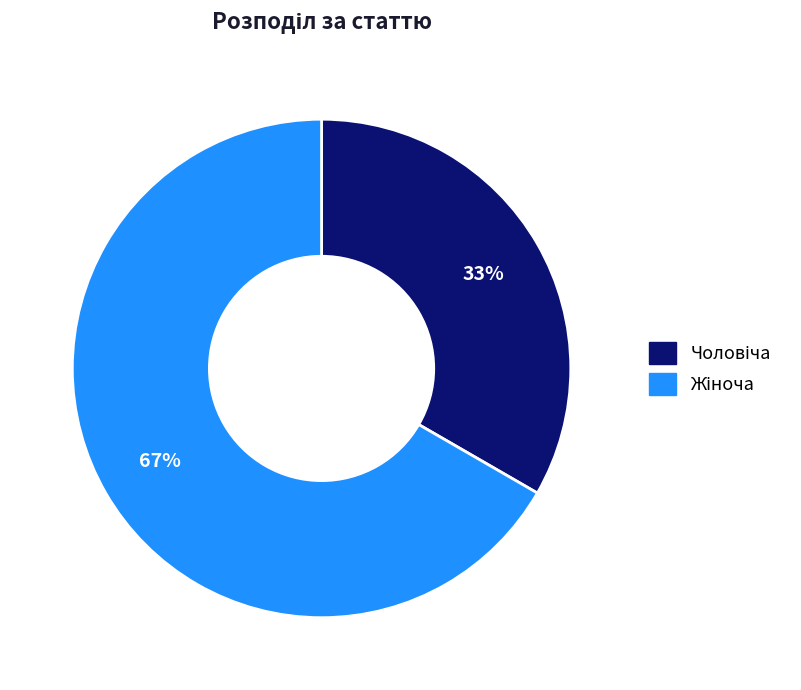

Is there any slice that represents more than half of the pie?

Yes